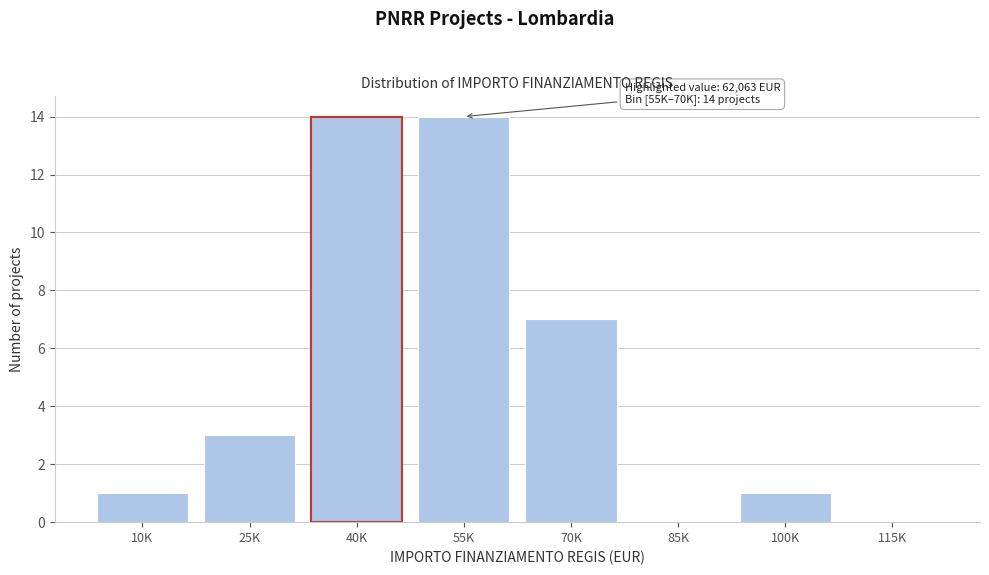

Reading left to right, list all the values displayed in this chart.

10K=1	25K=3	40K=14	55K=14	70K=7	85K=0	100K=1	115K=0